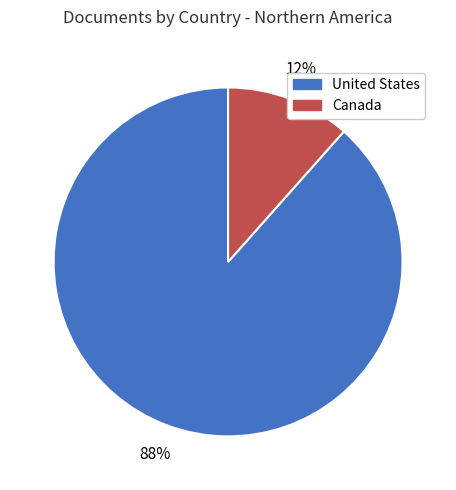

Combined, do Canada and United States account for over 50%?

Yes